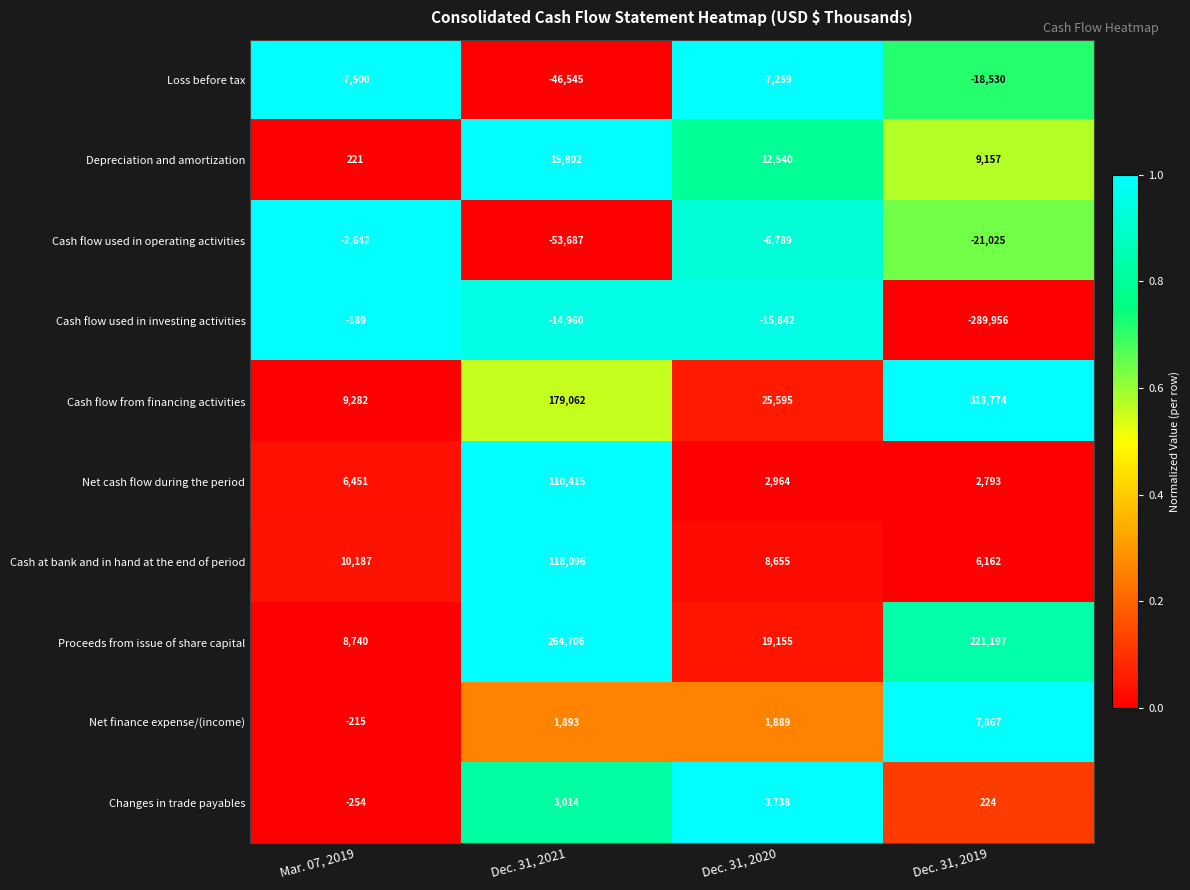

At which category does the chart reach its peak across all series?

Dec. 31, 2019